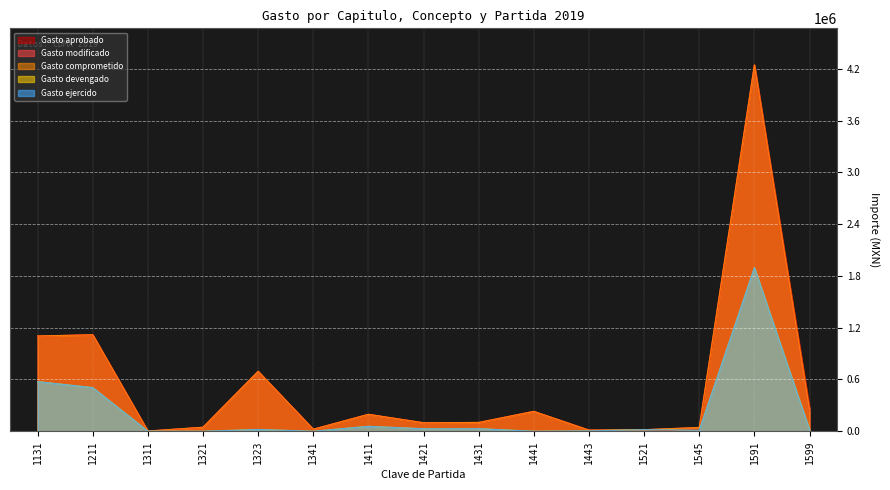

How many values in the Gasto ejercido series are below 17661?

7